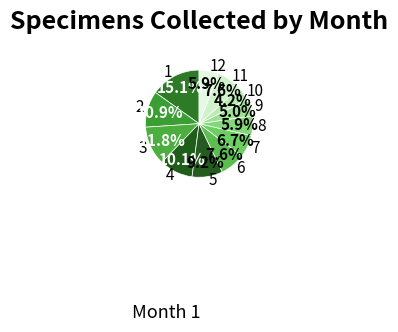

The 8 slice represents 20% of the pie. True or false?

False